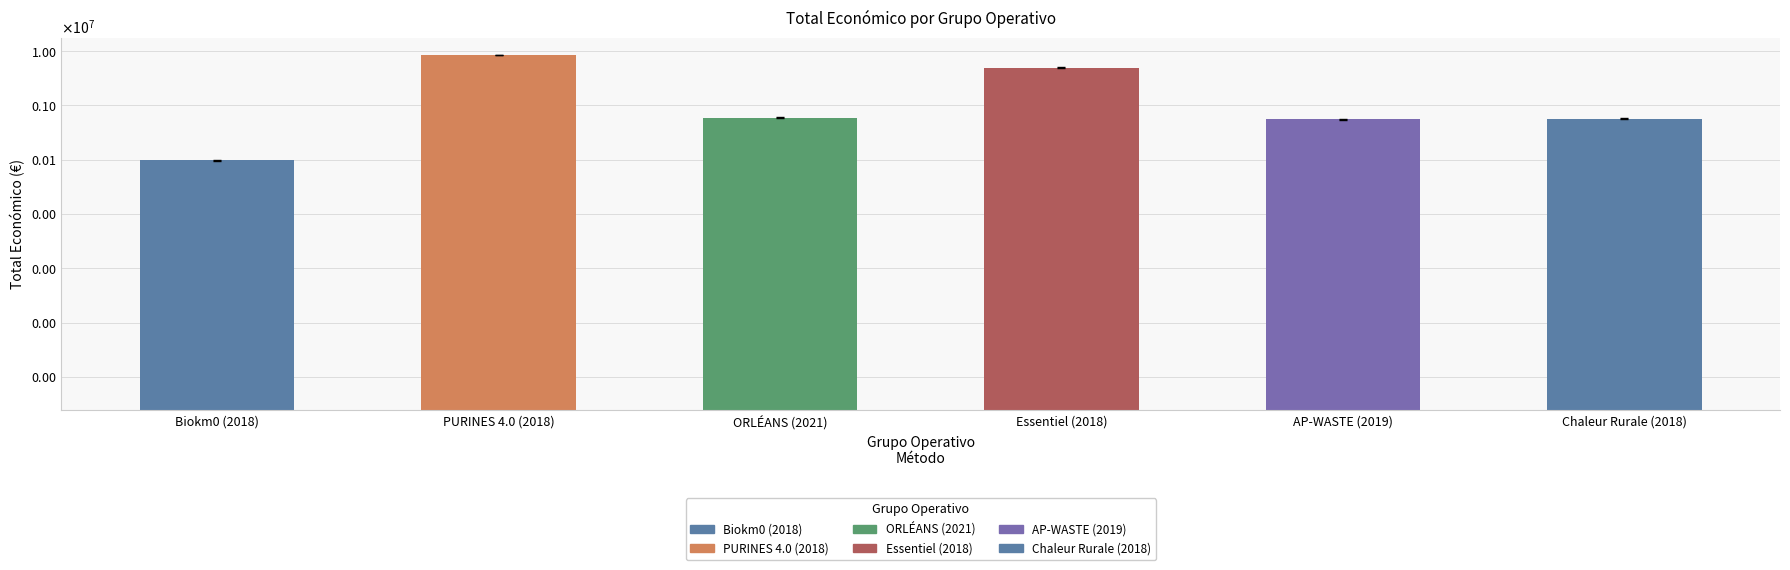

What is the approximate value at Essentiel (2018)?

4905702